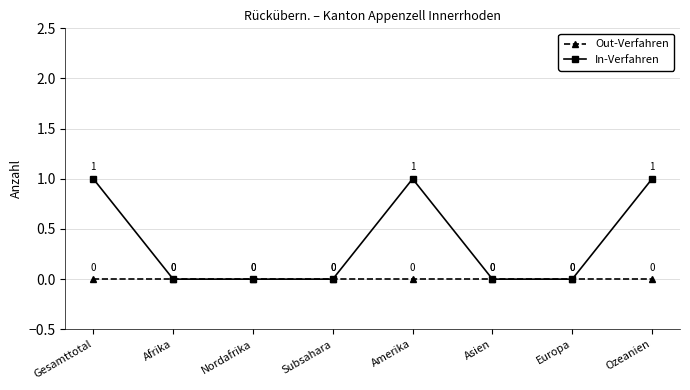

Which series has the largest total across all categories?

In-Verfahren